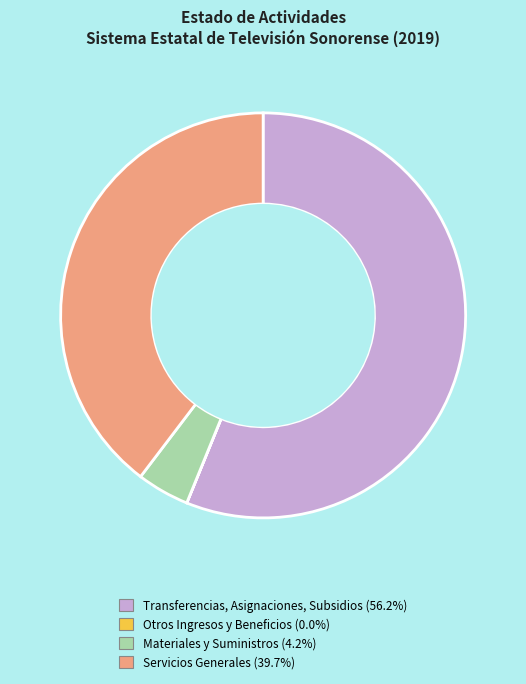

Is there a majority slice in this chart?

Yes